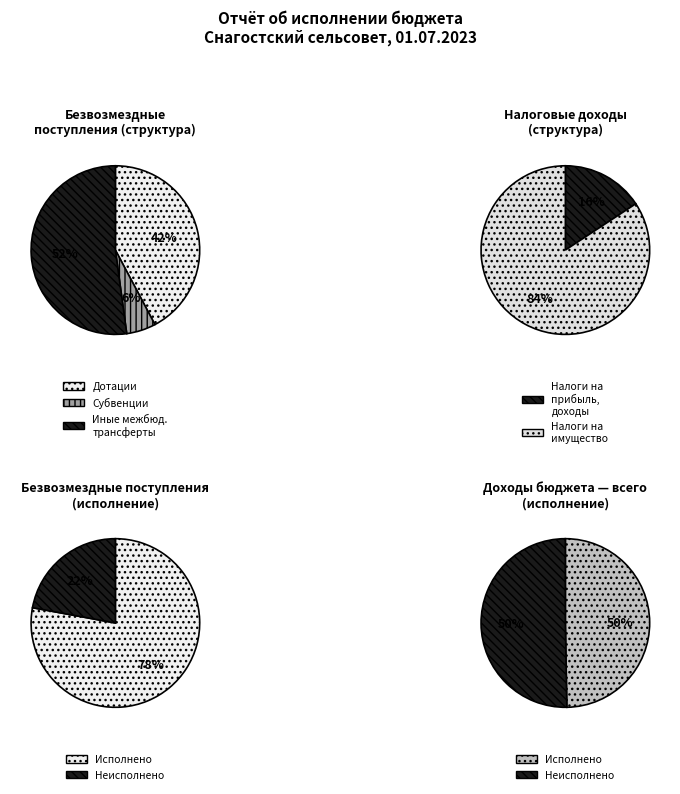

Which category has the smallest portion of the pie?

Субвенции